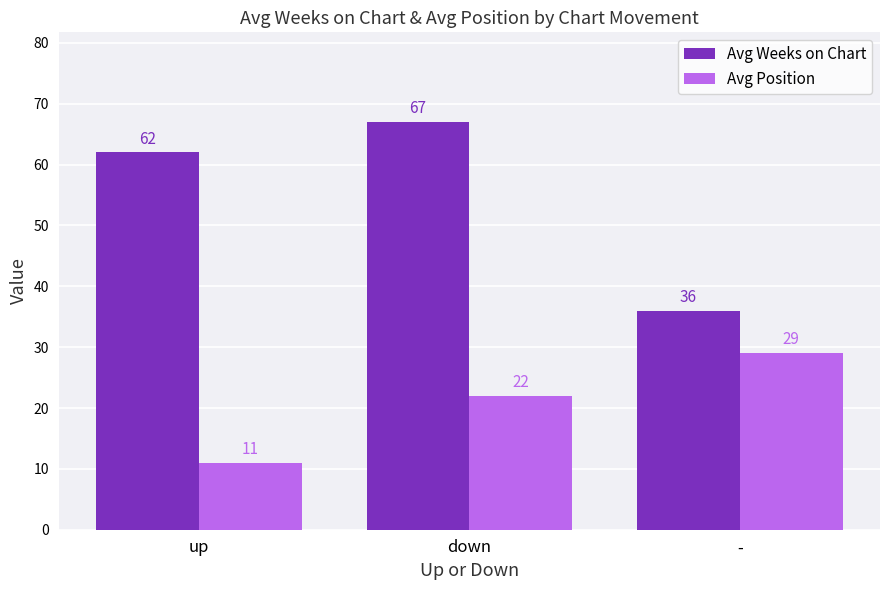

Is it true that Avg Weeks on Chart equals 36 at -?

True